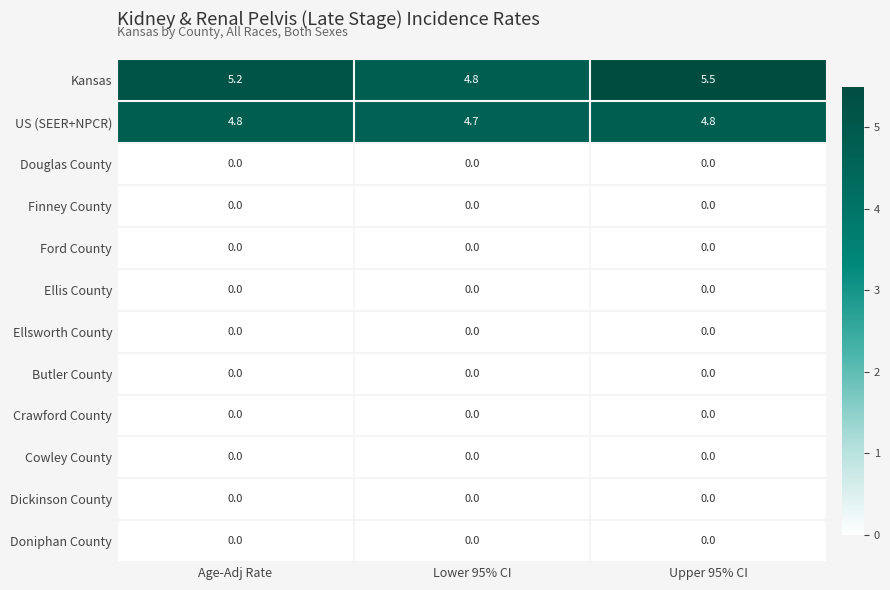

What is the difference between the Kansas values at Age-Adj Rate and Lower 95% CI?

0.4